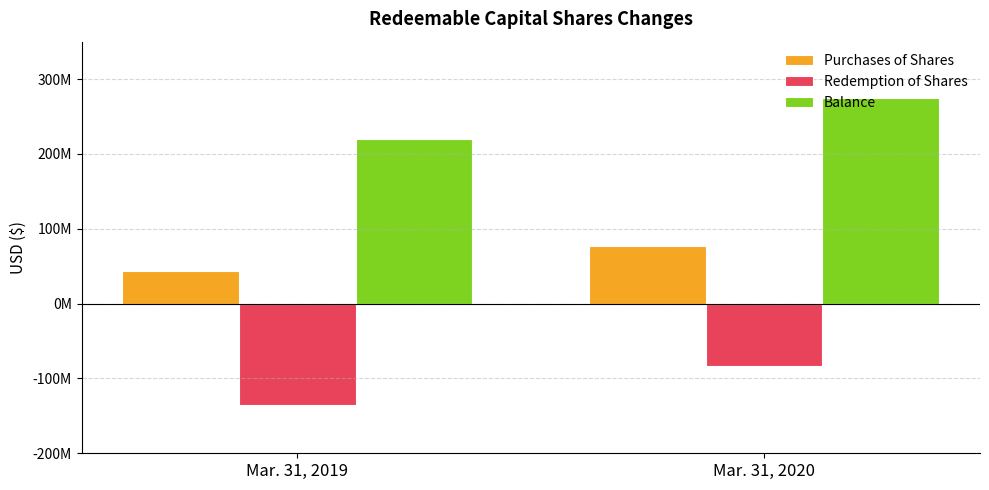

Is it true that Redemption of Shares equals -53646897 at Mar. 31, 2020?

False